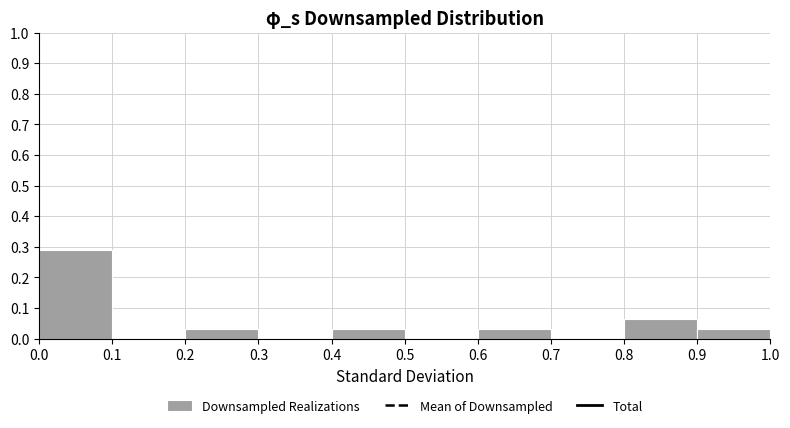

Which range on the x-axis has the tallest bar?

0.0 to 0.1